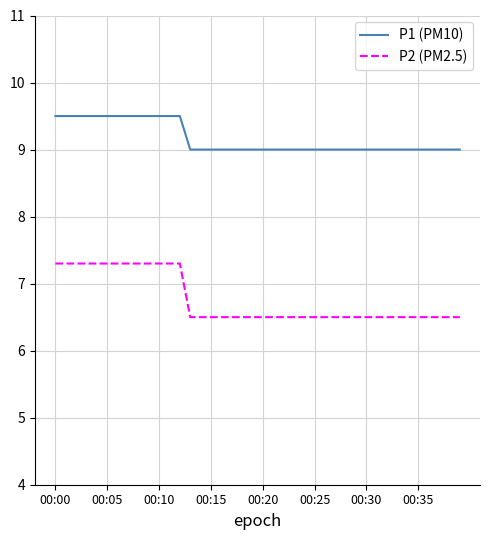

Count the number of data series in this chart.

2